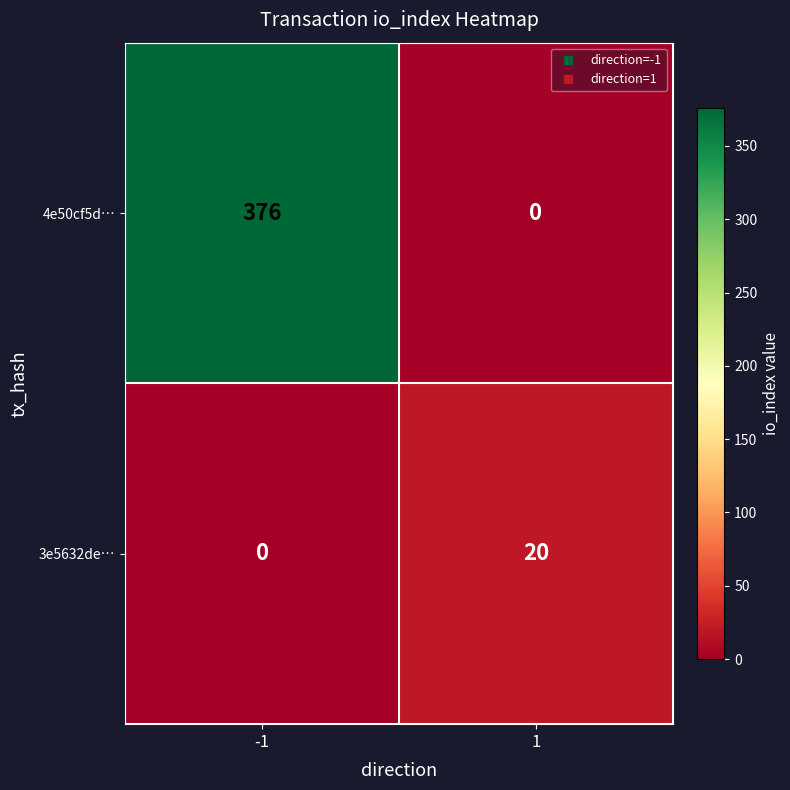

Which series has the largest total across all categories?

4e50cf5d…